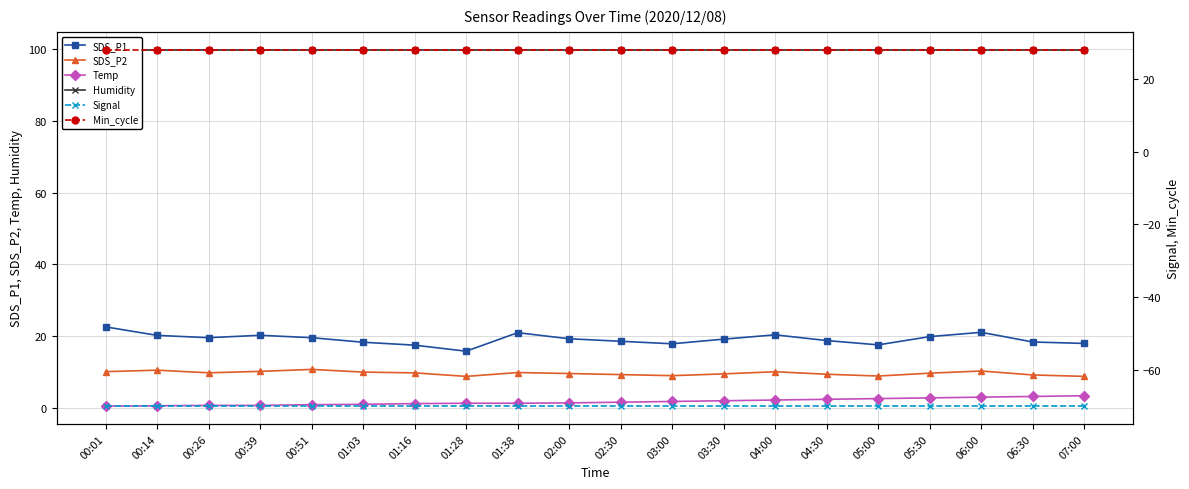

What is the label of the 19th point from the right?

00:14